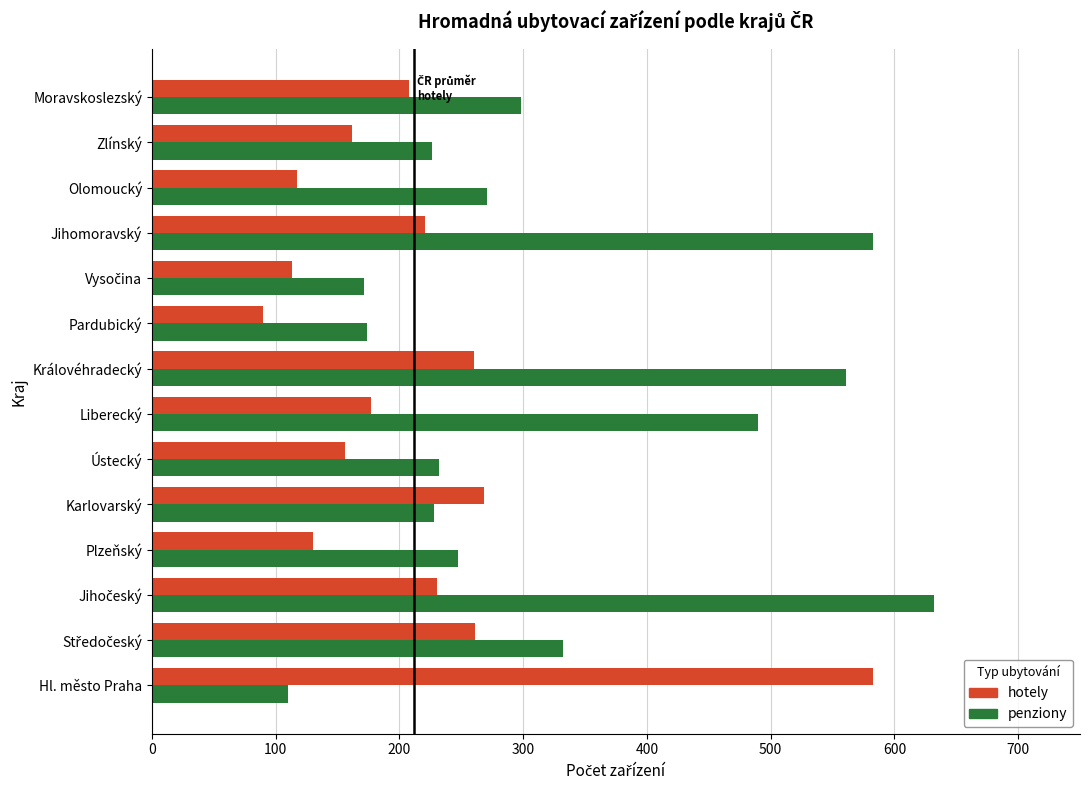

Count the number of data series in this chart.

2